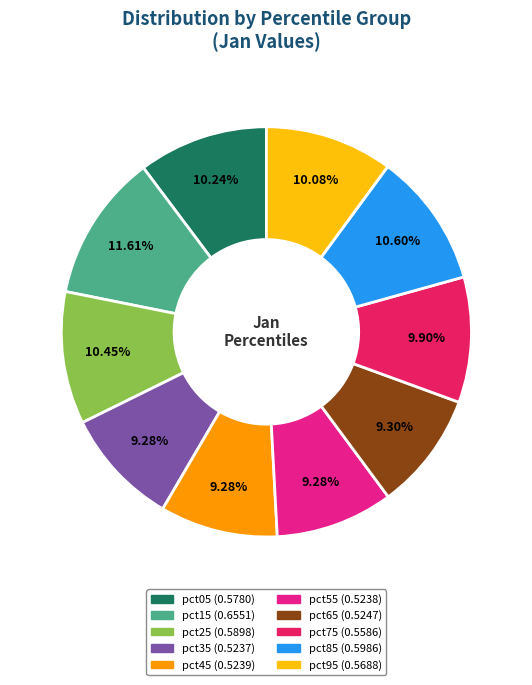

To the nearest percent, what is the average slice percentage?

10%